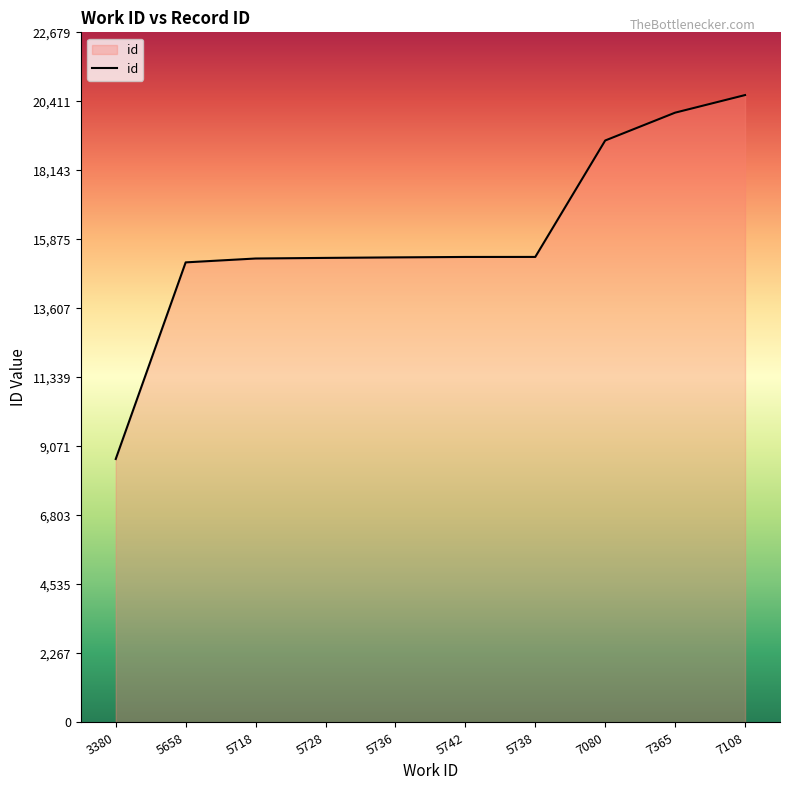

What is the difference between the maximum and second lowest values?

5498